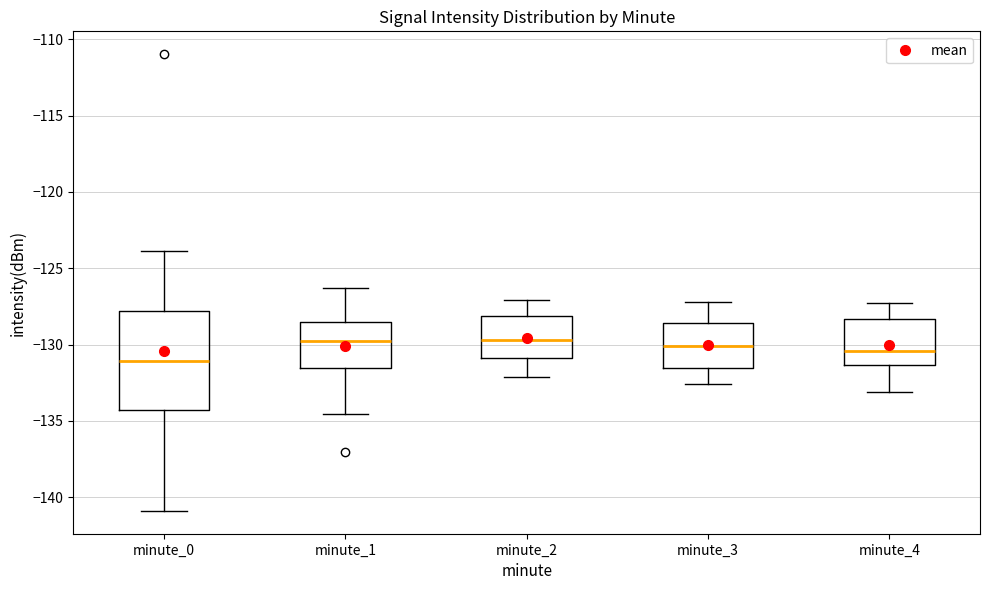

Reading left to right, read every box against the y-axis: the position of its median line, the range the box covers, and the ends of its whiskers. The values are not printed on the chart, so give them approximately, as read against the axis.

minute_0: median -131.0, box -134.5 to -128.0, whiskers -141.0 to -124.0
minute_1: median -130.0, box -131.5 to -128.5, whiskers -134.5 to -126.5
minute_2: median -129.5, box -131.0 to -128.0, whiskers -132.0 to -127.0
minute_3: median -130.0, box -131.5 to -128.5, whiskers -132.5 to -127.0
minute_4: median -130.5, box -131.5 to -128.5, whiskers -133.0 to -127.5